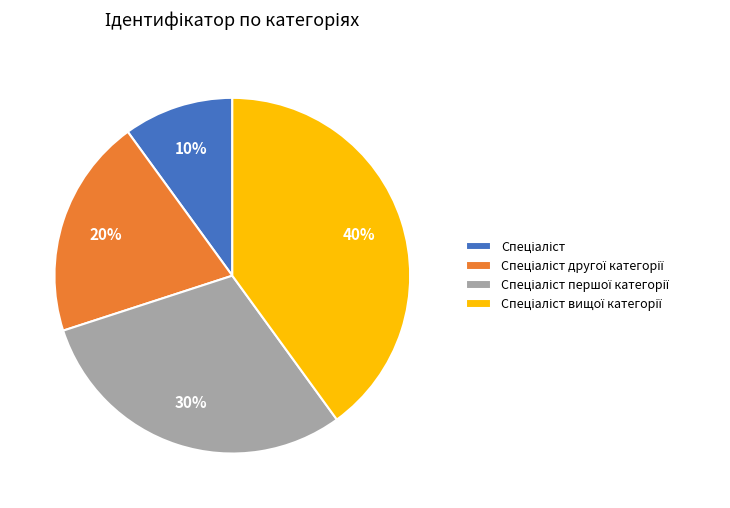

Is there any slice that represents more than half of the pie?

No